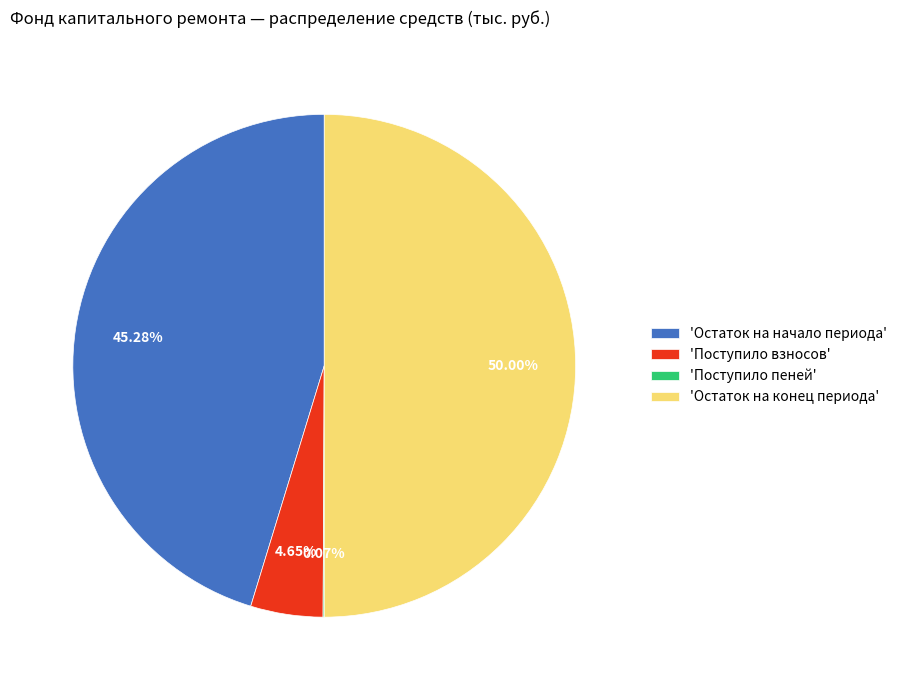

Which category accounts for the majority?

'Остаток на конец периода'